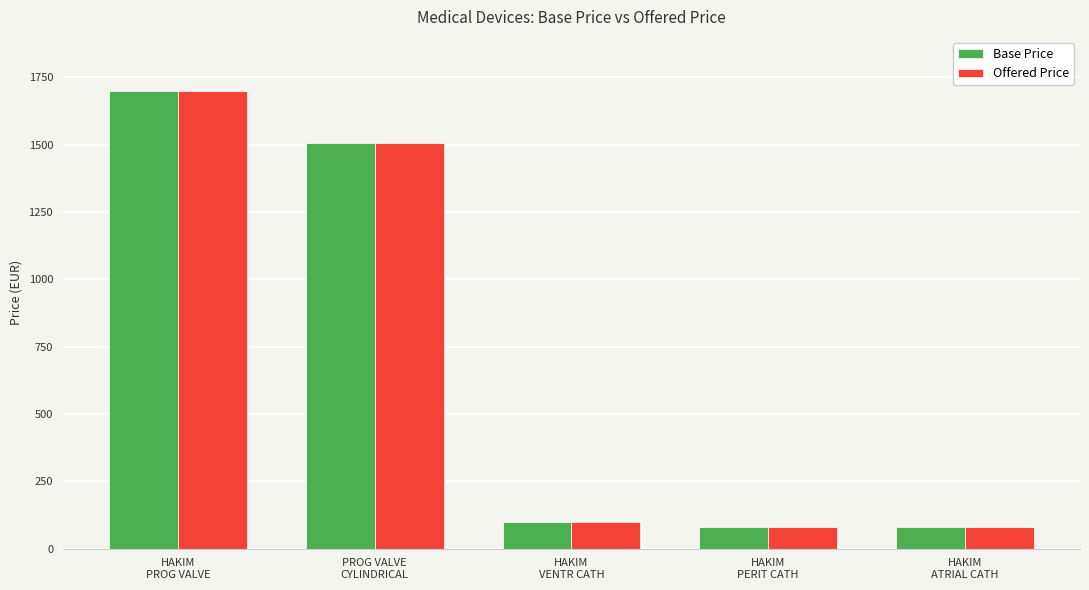

What is the difference between the maximum and second lowest values in the Base Price series?

1620